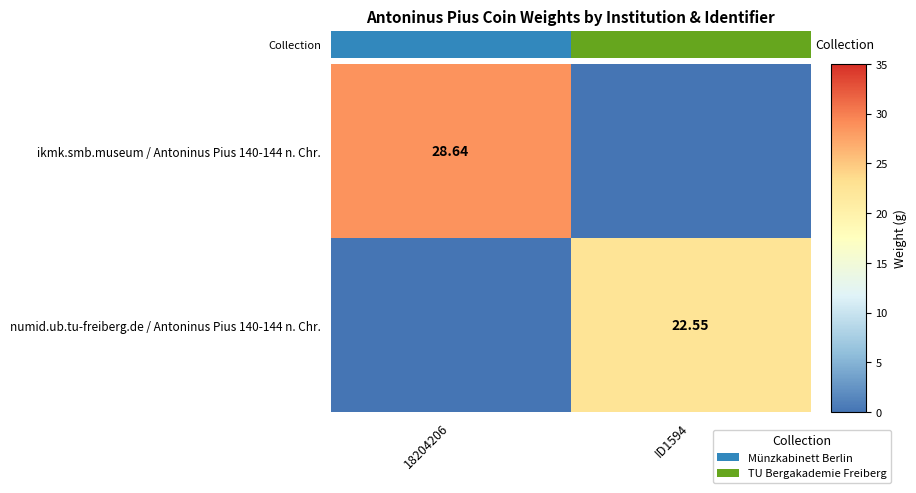

Is the value of numid.ub.tu-freiberg.de / Antoninus Pius 140-144 n. Chr. at ID1594 greater than the value of ikmk.smb.museum / Antoninus Pius 140-144 n. Chr. at 18204206?

No